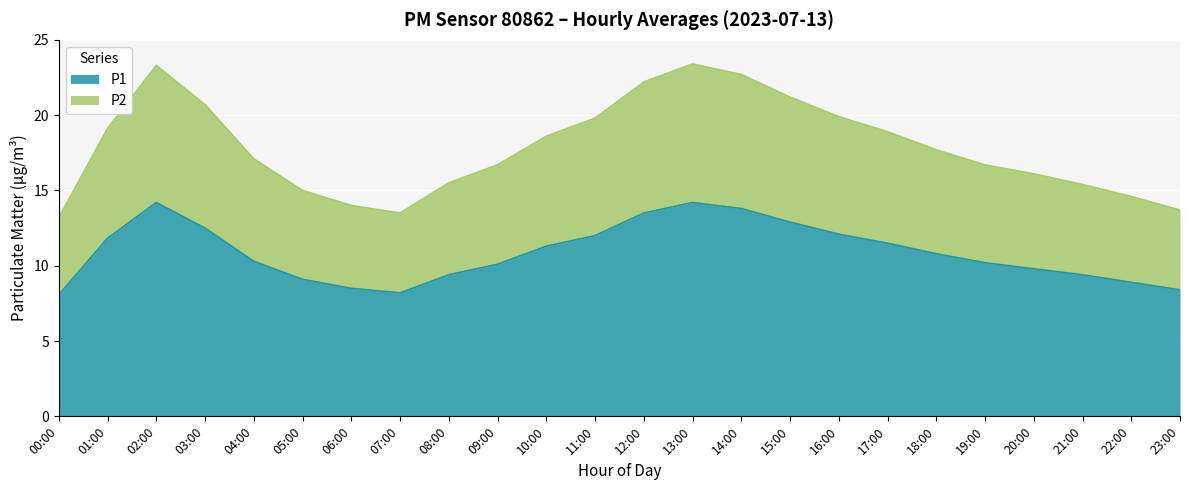

How many data points in P2 are less than 17?

11